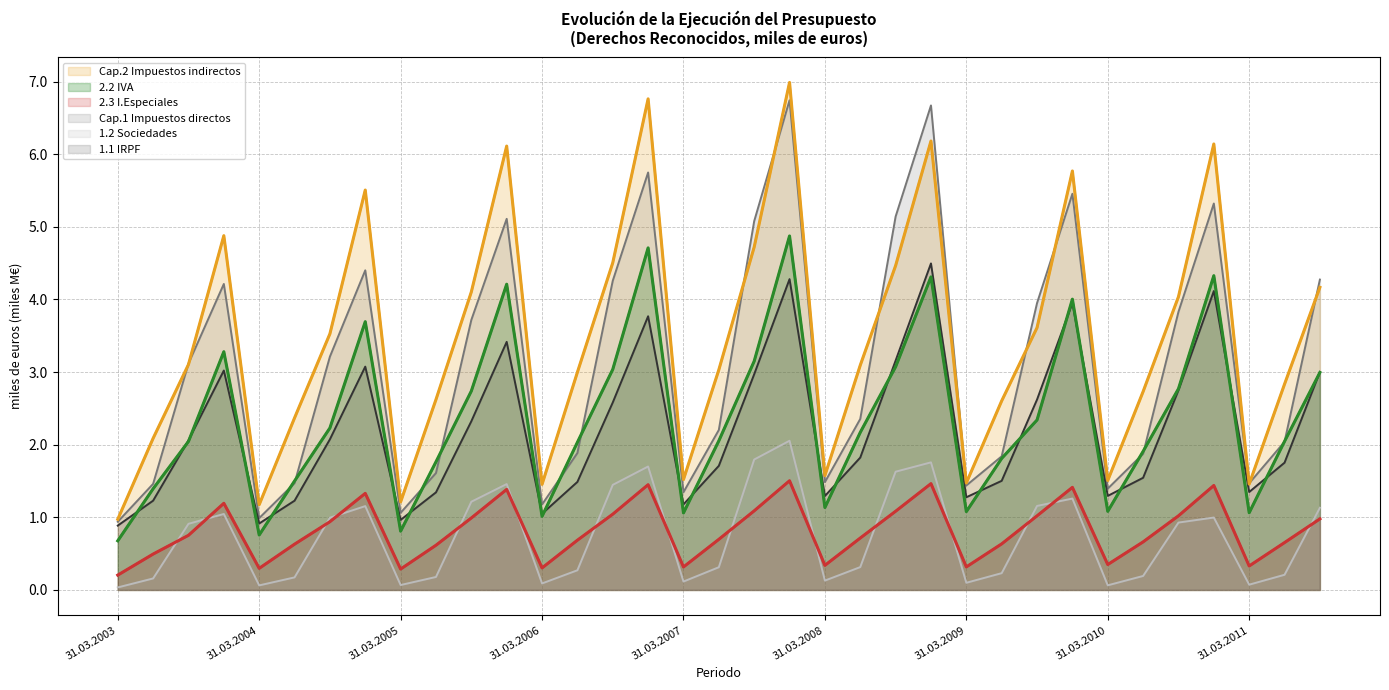

Reading left to right, list all the values displayed in this chart.

Cap.1 Impuestos directos: 0.9	1.5	3.1	4.2	1.0	1.5	3.2	4.4	1.1	1.6	3.7	5.1	1.2	1.9	4.3	5.7	1.3	2.2	5.1	6.7	1.5	2.4	5.1	6.7	1.4	1.8	4.0	5.5	1.4	1.9	3.8	5.3	1.5	2.0	4.3
1.1 IRPF: 0.9	1.2	2.1	3.0	0.9	1.2	2.1	3.1	1.0	1.3	2.3	3.4	1.0	1.5	2.6	3.8	1.2	1.7	3.0	4.3	1.3	1.8	3.2	4.5	1.3	1.5	2.6	3.9	1.3	1.5	2.7	4.1	1.3	1.8	3.0
1.2 Sociedades: 0.0	0.2	0.9	1.0	0.1	0.2	1.0	1.2	0.1	0.2	1.2	1.5	0.1	0.3	1.4	1.7	0.1	0.3	1.8	2.1	0.1	0.3	1.6	1.8	0.1	0.2	1.2	1.3	0.1	0.2	0.9	1.0	0.1	0.2	1.1
Cap.2 Impuestos indirectos: 1.0	2.1	3.1	4.9	1.2	2.4	3.5	5.5	1.2	2.6	4.1	6.1	1.5	3.0	4.5	6.8	1.5	3.0	4.7	7.0	1.6	3.1	4.5	6.2	1.5	2.6	3.6	5.8	1.5	2.7	4.0	6.1	1.5	2.8	4.2
2.2 IVA: 0.7	1.4	2.0	3.3	0.8	1.5	2.2	3.7	0.8	1.8	2.7	4.2	1.0	2.0	3.0	4.7	1.1	2.1	3.1	4.9	1.1	2.2	3.1	4.3	1.1	1.8	2.3	4.0	1.1	1.9	2.8	4.3	1.1	2.0	3.0
2.3 I.Especiales: 0.2	0.5	0.8	1.2	0.3	0.6	0.9	1.3	0.3	0.6	1.0	1.4	0.3	0.7	1.0	1.4	0.3	0.7	1.1	1.5	0.3	0.7	1.1	1.5	0.3	0.6	1.0	1.4	0.3	0.7	1.0	1.4	0.3	0.7	1.0